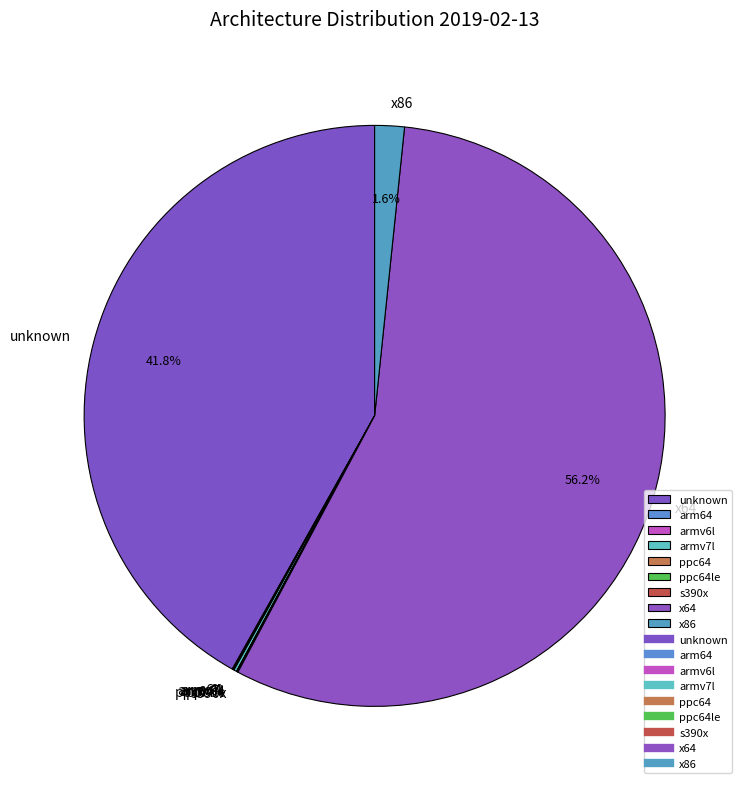

What is the largest slice in the pie chart?

x64